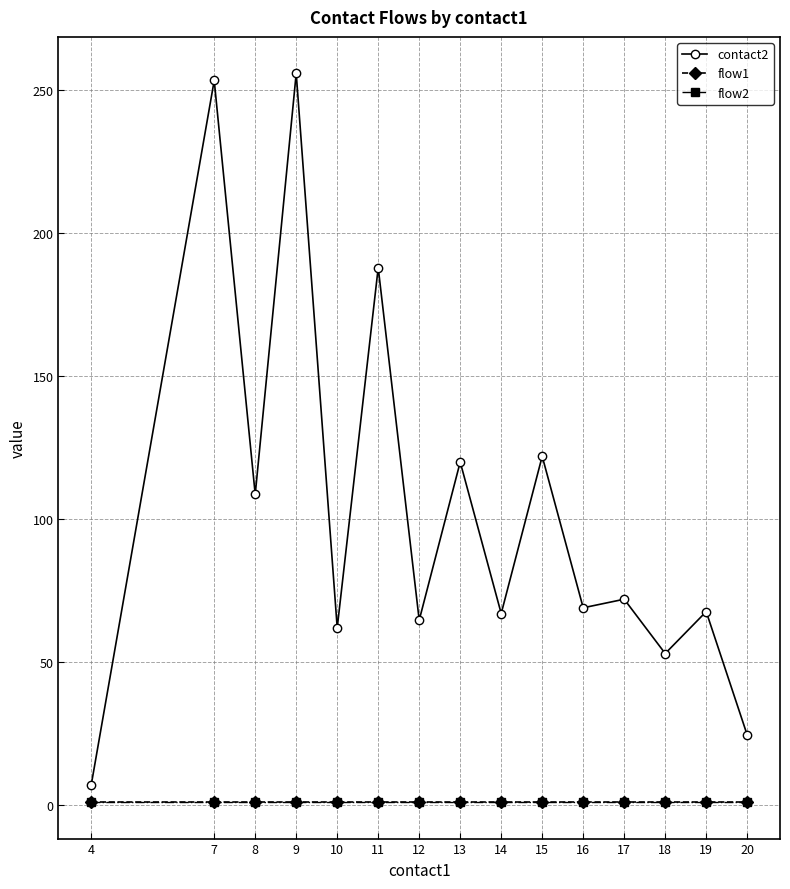

Which label corresponds to the largest value in the chart?

9